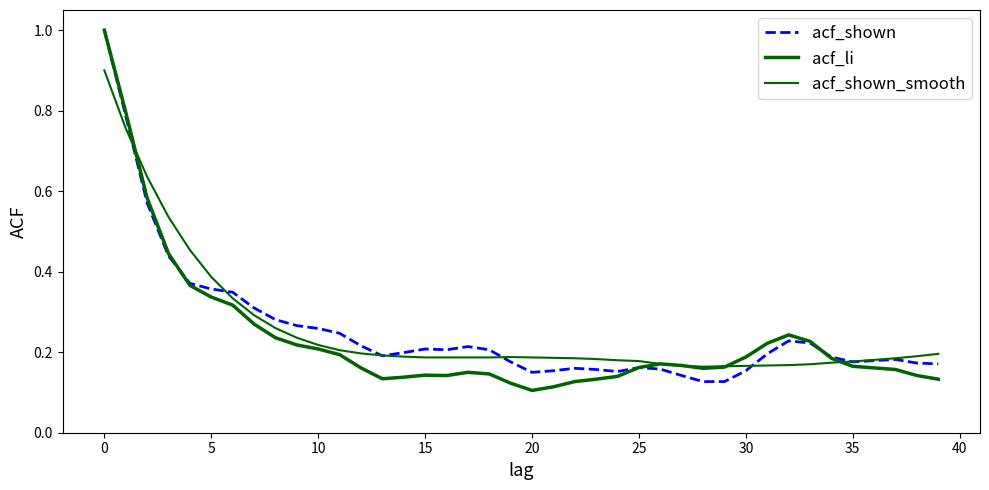

Does the chart display data point markers on the line(s)?

No